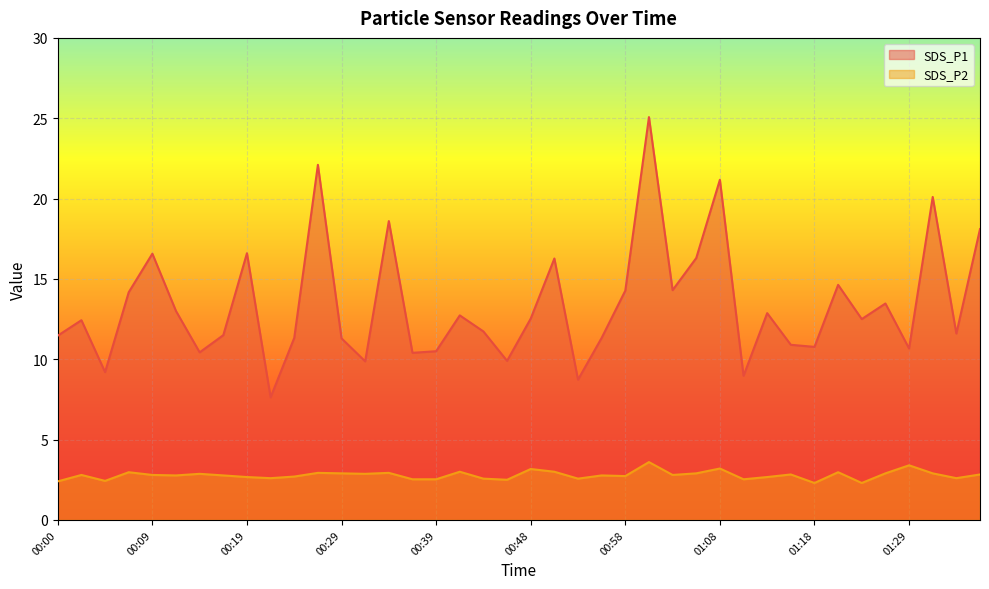

What is the approximate value of SDS_P1 at 00:26?

22.1